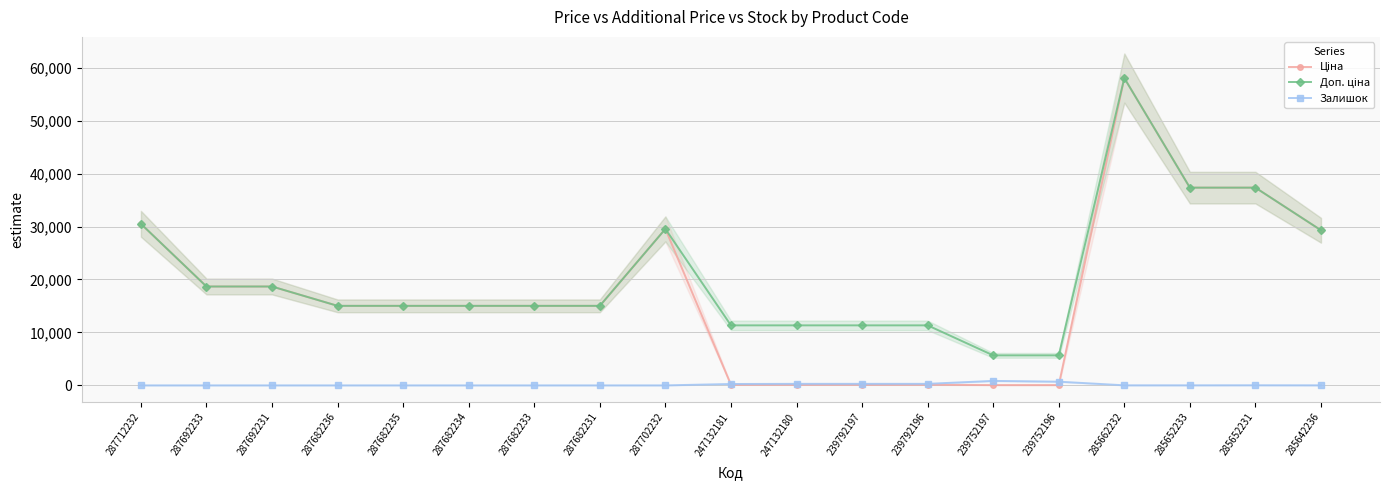

Reading right to left, what are all the values shown in this chart?

Ціна: 285642236=29294.9	285652231=37343.0	285652233=37343.0	285662232=58037.0	239752196=56.7	239752197=56.7	239792196=113.3	239792197=113.3	247132180=113.3	247132181=113.3	287702232=29548.9	287682231=15019.2	287682233=15019.2	287682234=15019.2	287682235=15019.2	287682236=15019.2	287692231=18671.5	287692233=18671.5	287712232=30512.3
Доп. ціна: 285642236=29294.9	285652231=37343.0	285652233=37343.0	285662232=58037.0	239752196=5667.0	239752197=5667.0	239792196=11334.0	239792197=11334.0	247132180=11334.0	247132181=11334.0	287702232=29548.9	287682231=15019.2	287682233=15019.2	287682234=15019.2	287682235=15019.2	287682236=15019.2	287692231=18671.5	287692233=18671.5	287712232=30512.3
Залишок: 285642236=11.0	285652231=22.0	285652233=12.0	285662232=12.0	239752196=698.0	239752197=845.0	239792196=290.0	239792197=289.0	247132180=290.0	247132181=260.0	287702232=0.0	287682231=0.0	287682233=0.0	287682234=0.0	287682235=0.0	287682236=0.0	287692231=0.0	287692233=0.0	287712232=0.0